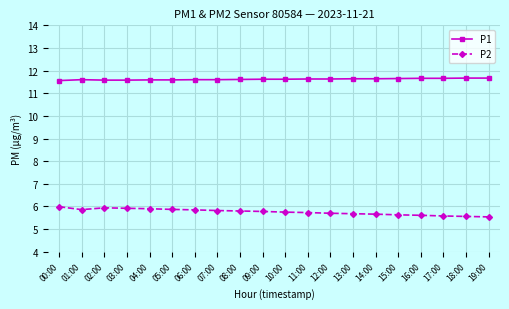

True or false: P1 has more than 0 interior local peaks.

True